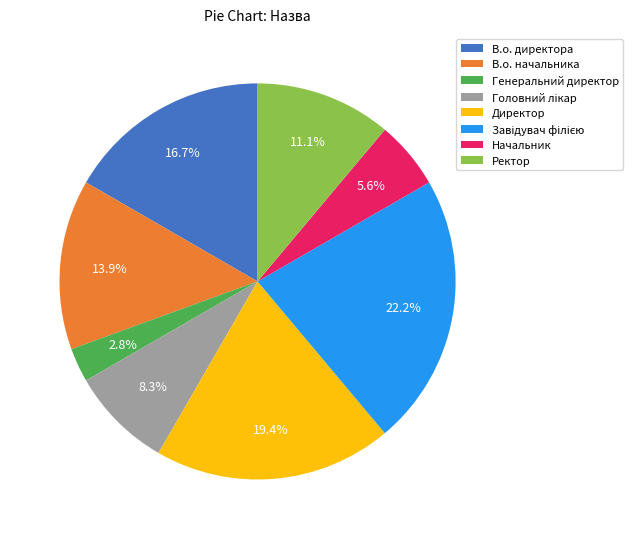

To the nearest percent, what is the difference between the Ректор and В.о. директора slice percentages?

6%